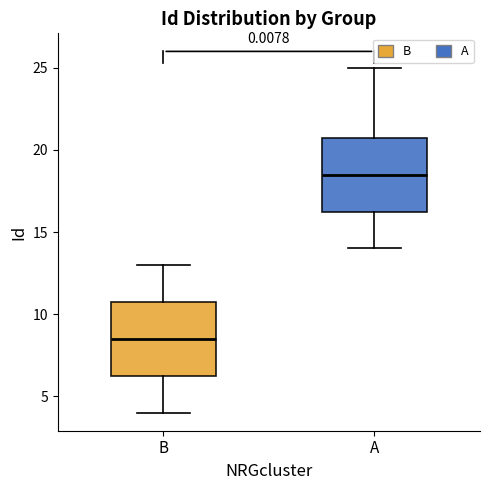

Reading left to right, read every box against the y-axis: the position of its median line, the range the box covers, and the ends of its whiskers. The values are not printed on the chart, so give them approximately, as read against the axis.

B: median 8.5, box 6.5 to 11.0, whiskers 4.0 to 13.0
A: median 18.5, box 16.5 to 21.0, whiskers 14.0 to 25.0